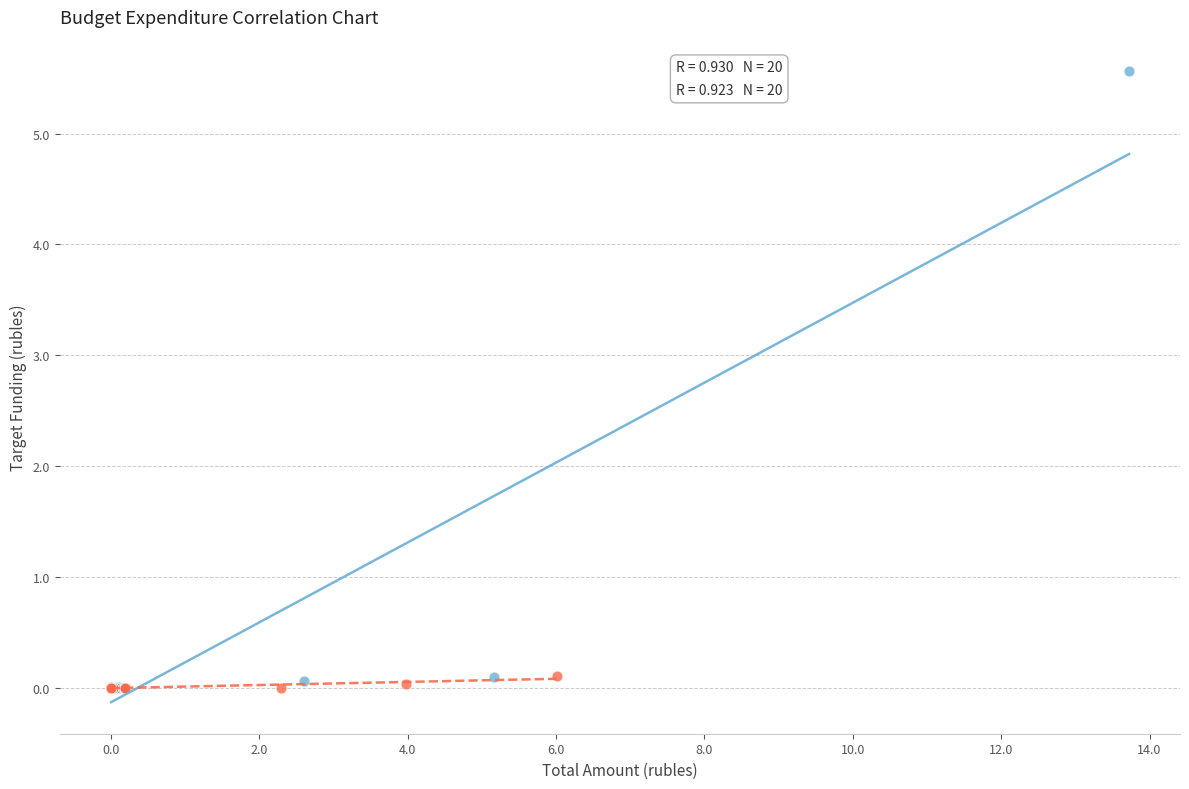

Which series contains the highest Y value?

2021 год